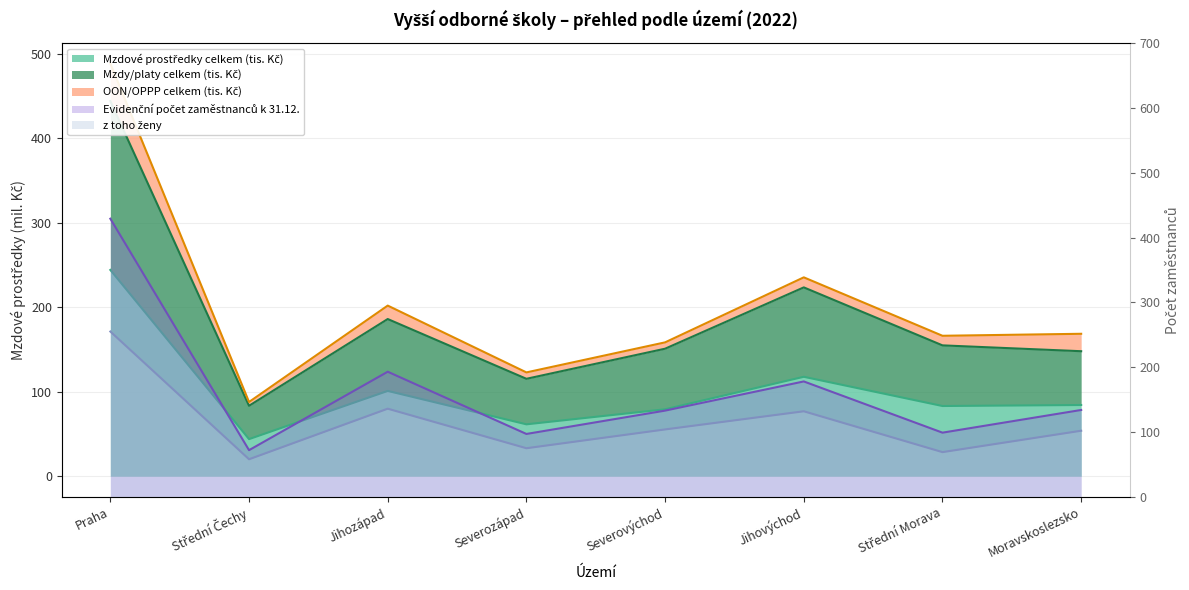

What is the approximate value of Mzdy/platy celkem (tis. Kč) at Jihovýchod?

223.4